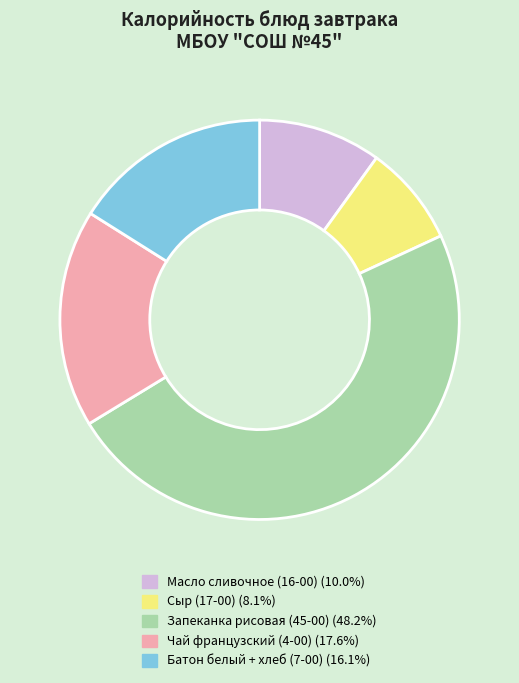

Count the number of slices in the pie.

5